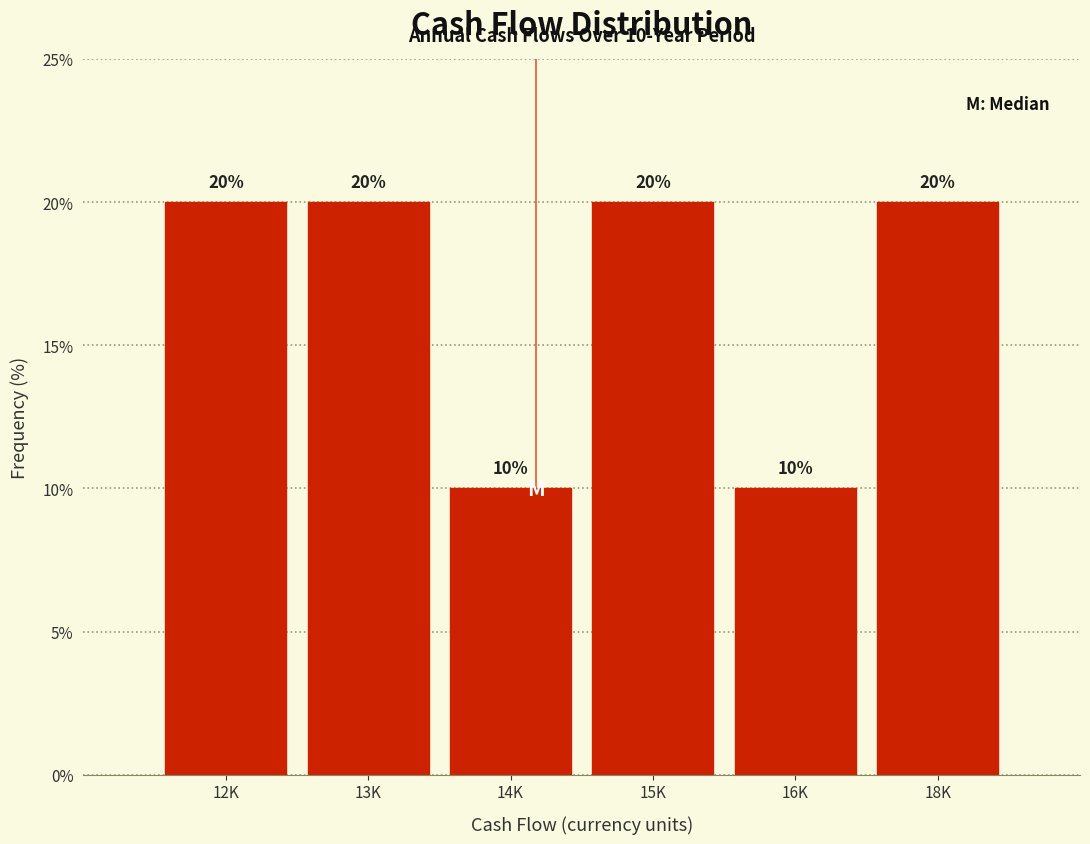

Reading right to left, list all the values displayed in this chart.

20	10	20	10	20	20